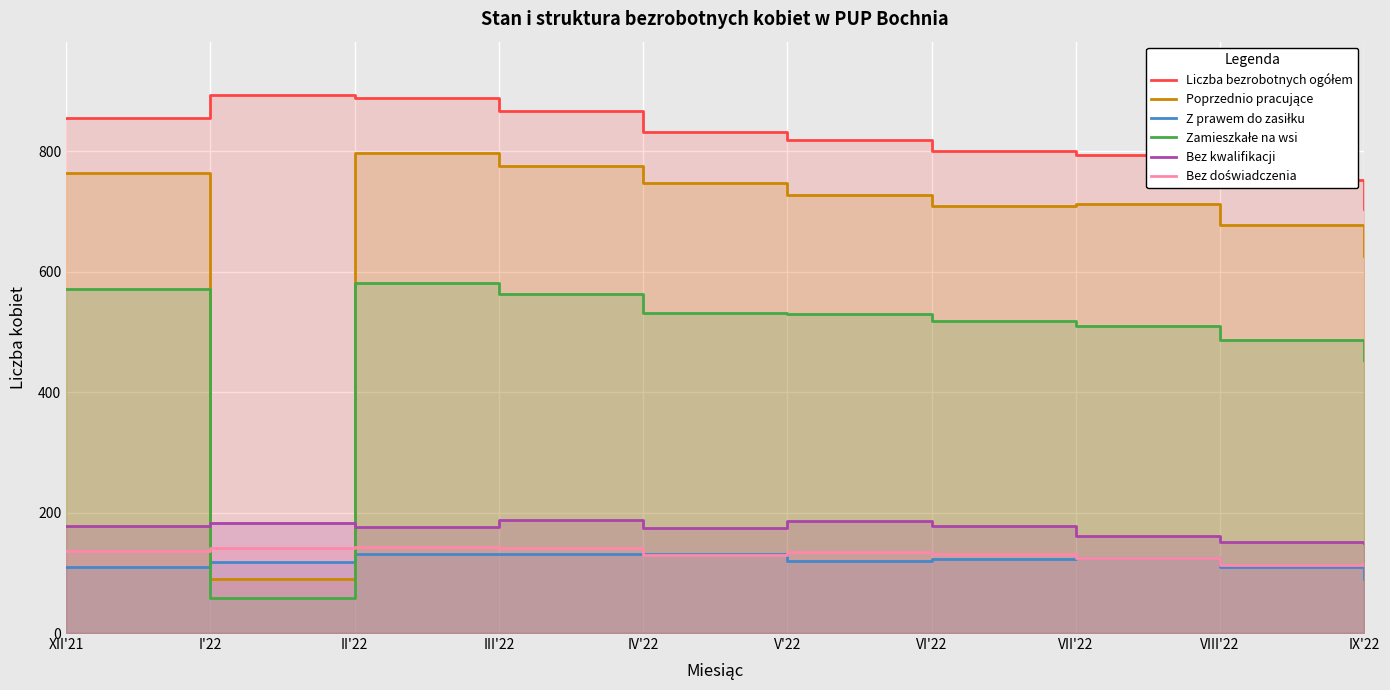

What is the difference between the maximum and minimum values in the Bez kwalifikacji series?

38